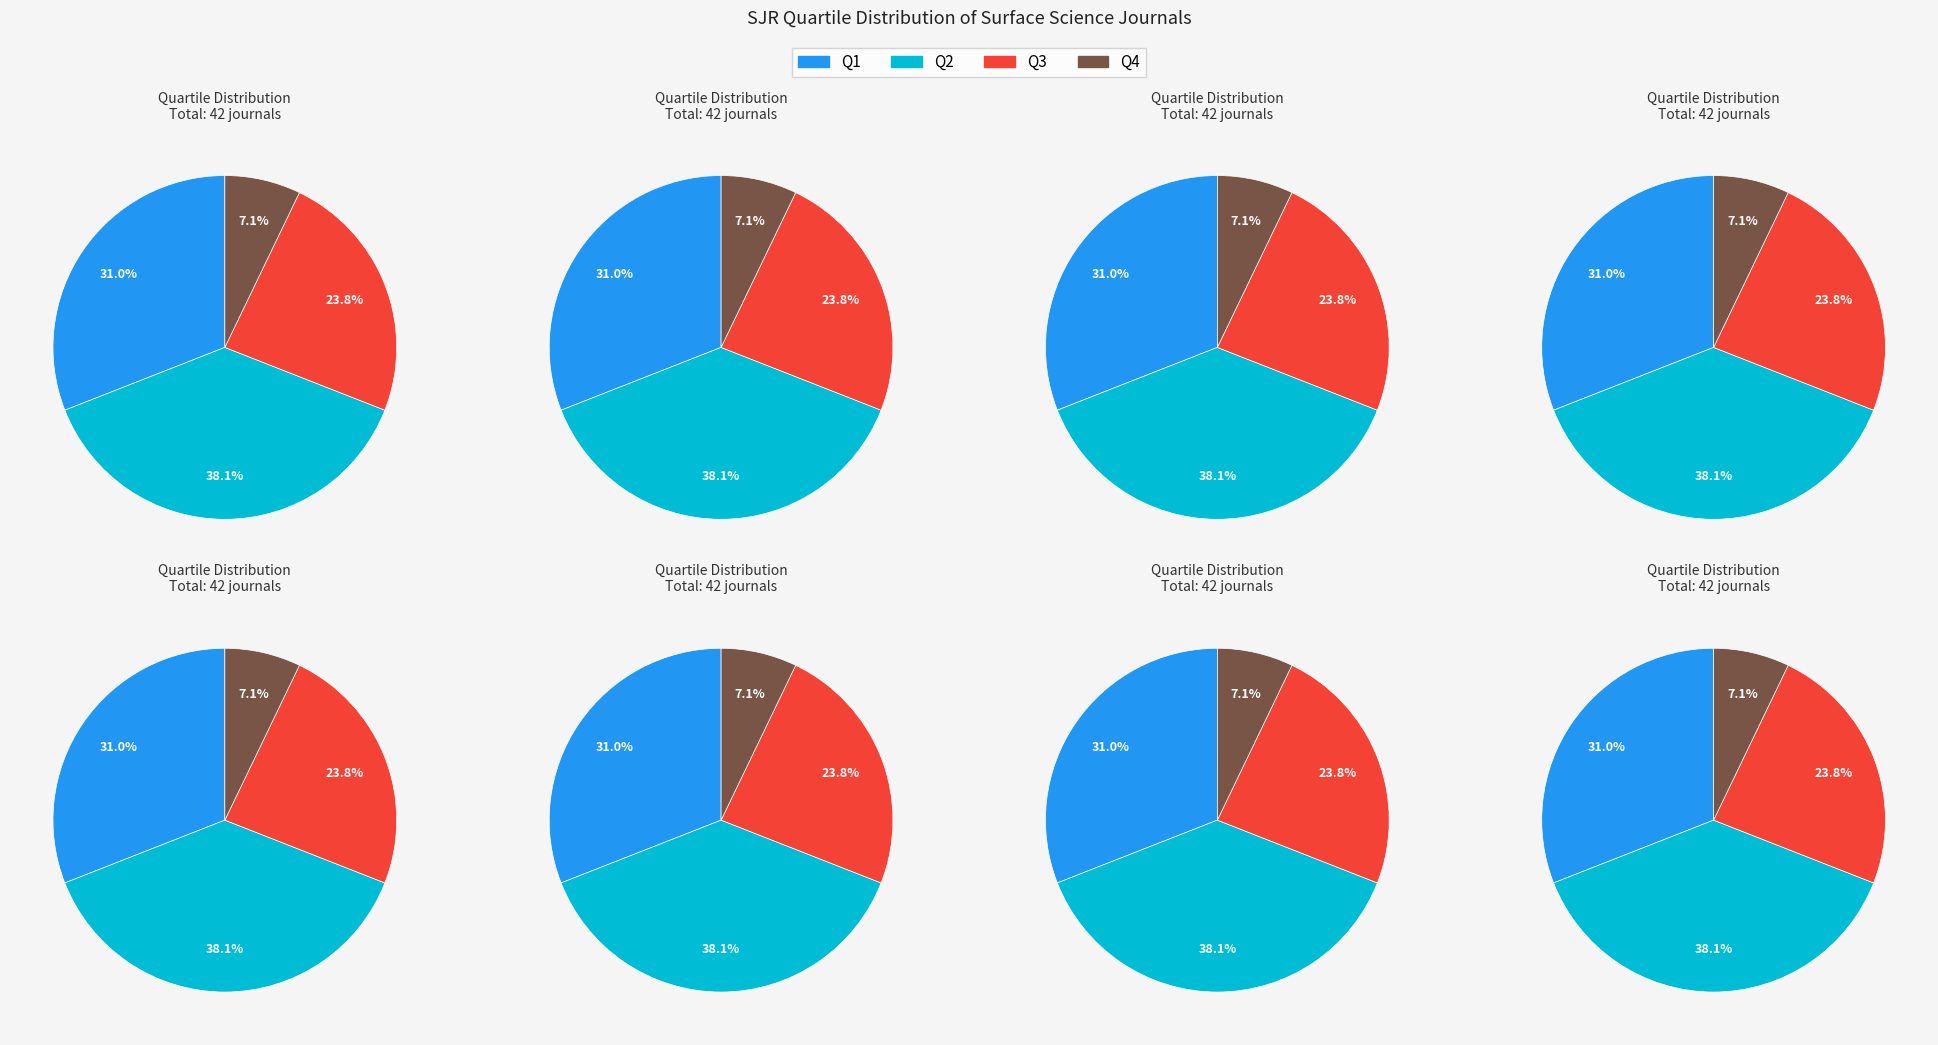

Does Q4 account for over 50% of the chart?

No